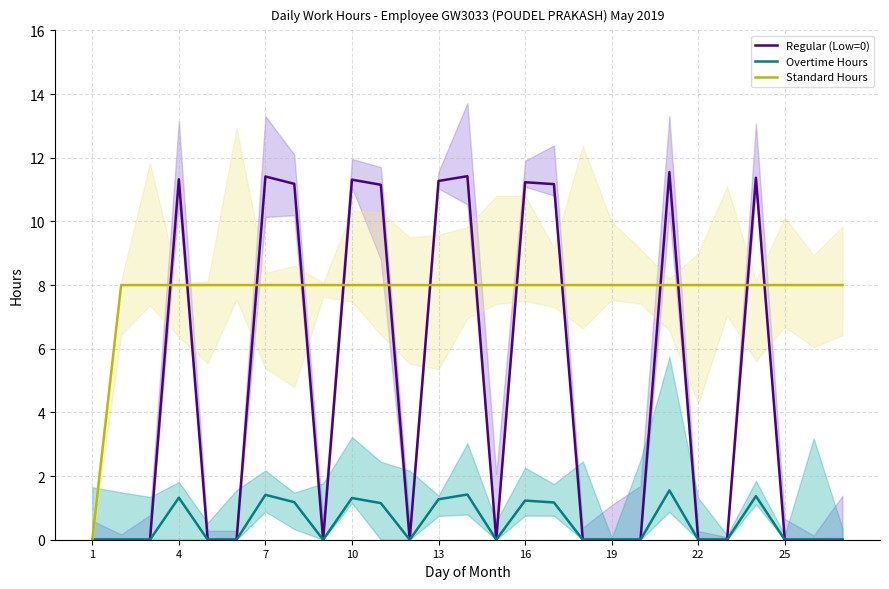

Is it true that Overtime Hours equals 0.8 at 1?

False